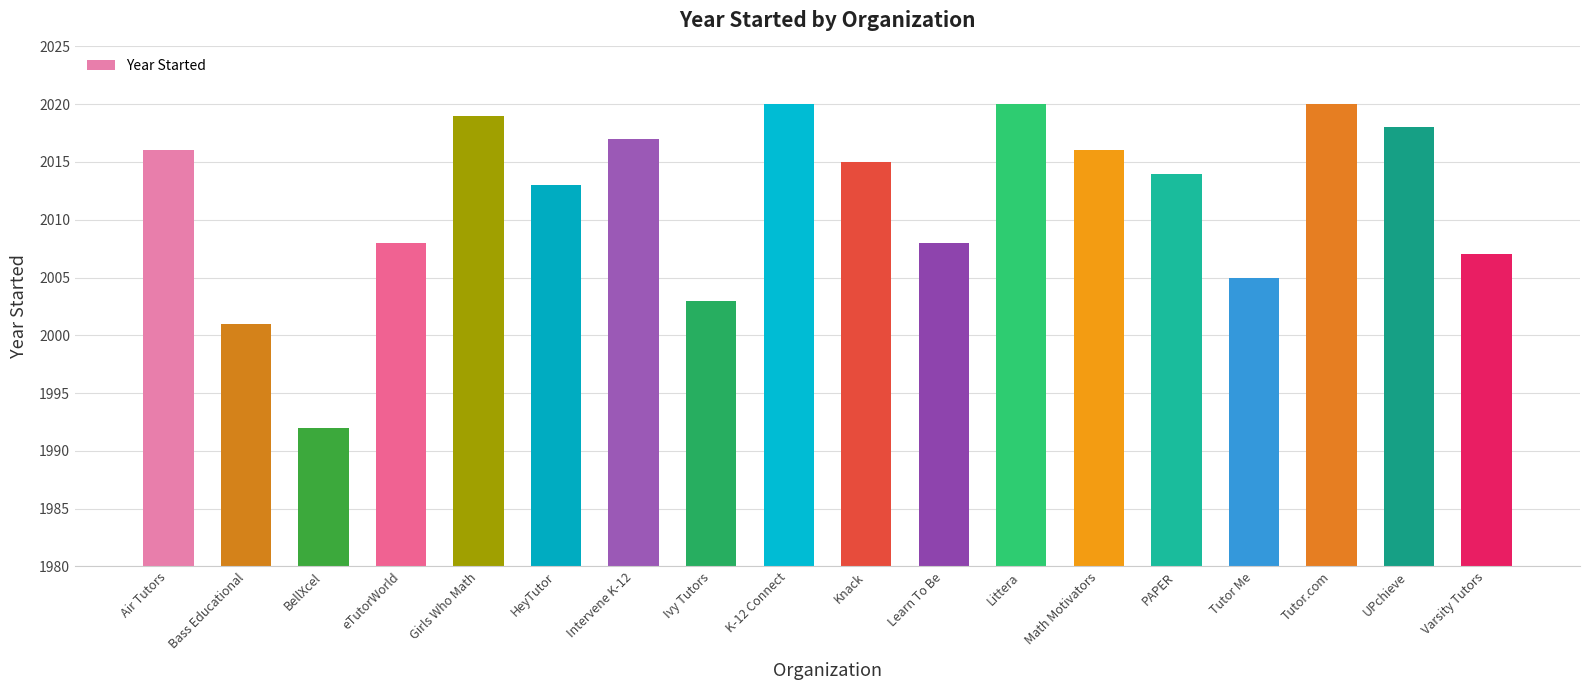

What is the maximum value shown in the chart?

2020